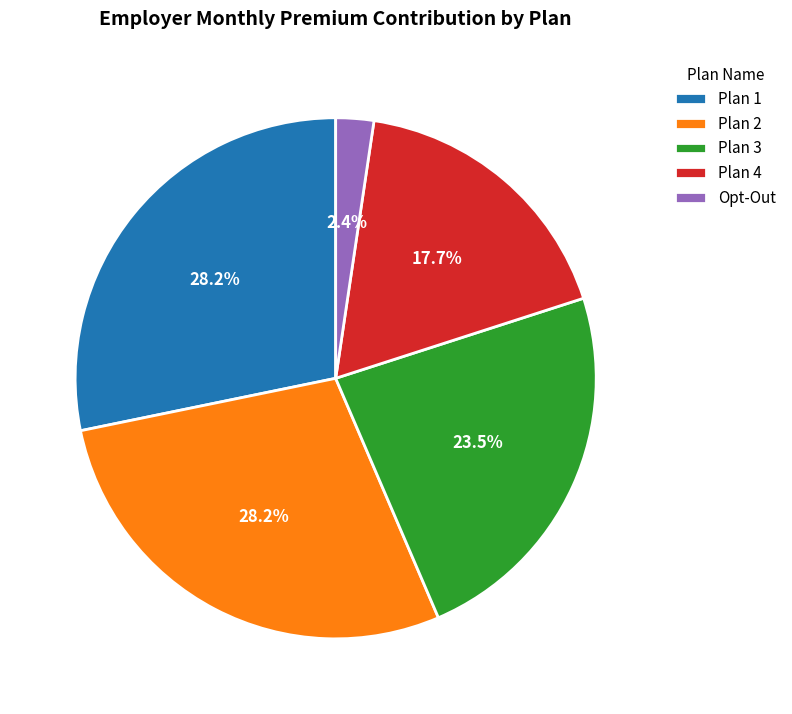

What percentage is the Plan 4 slice, to the nearest percent?

18%